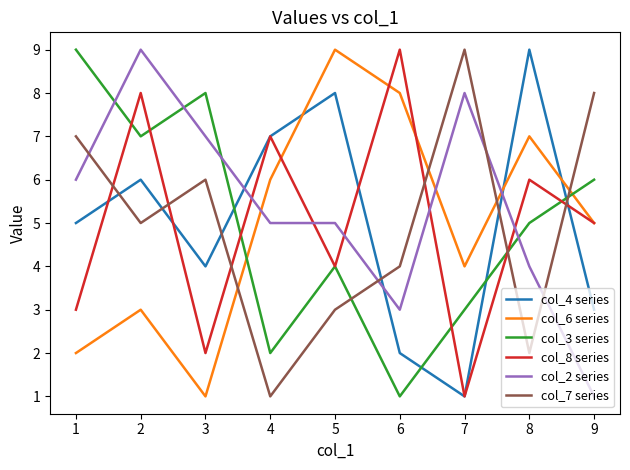

What is the total value across all series at 5?

33